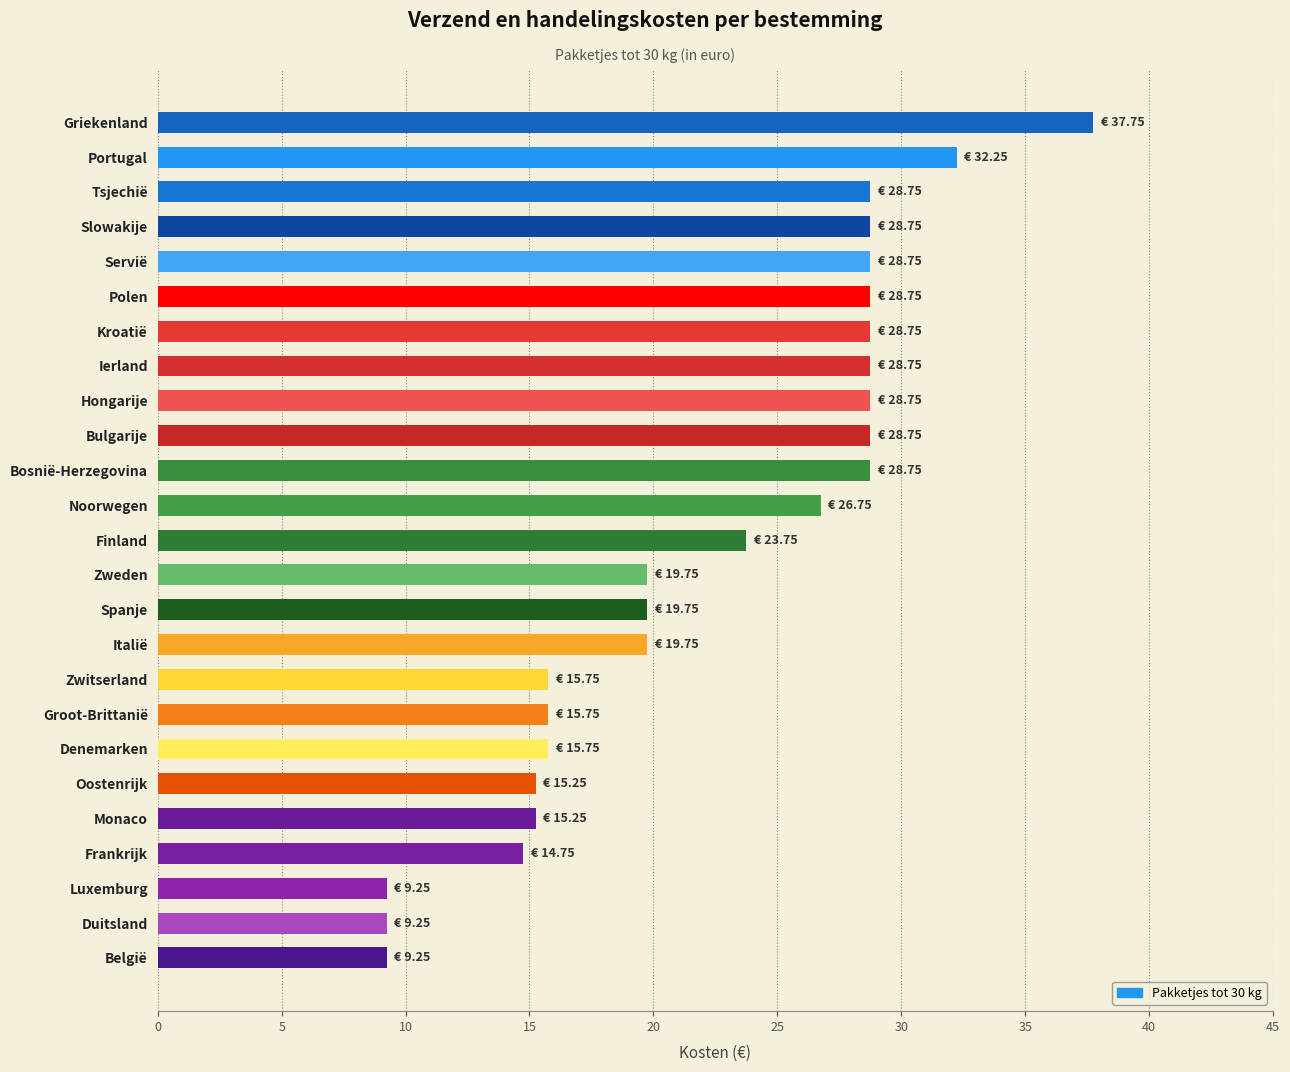

At which label is the value closest to 23?

Finland